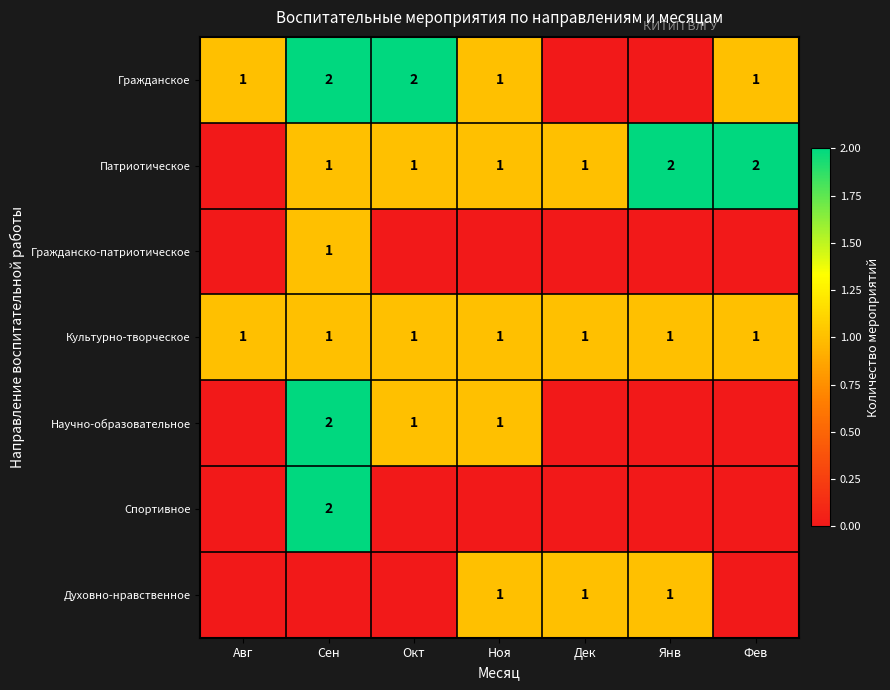

Is the value of Патриотическое at Янв greater than the value of Культурно-творческое at Янв?

Yes